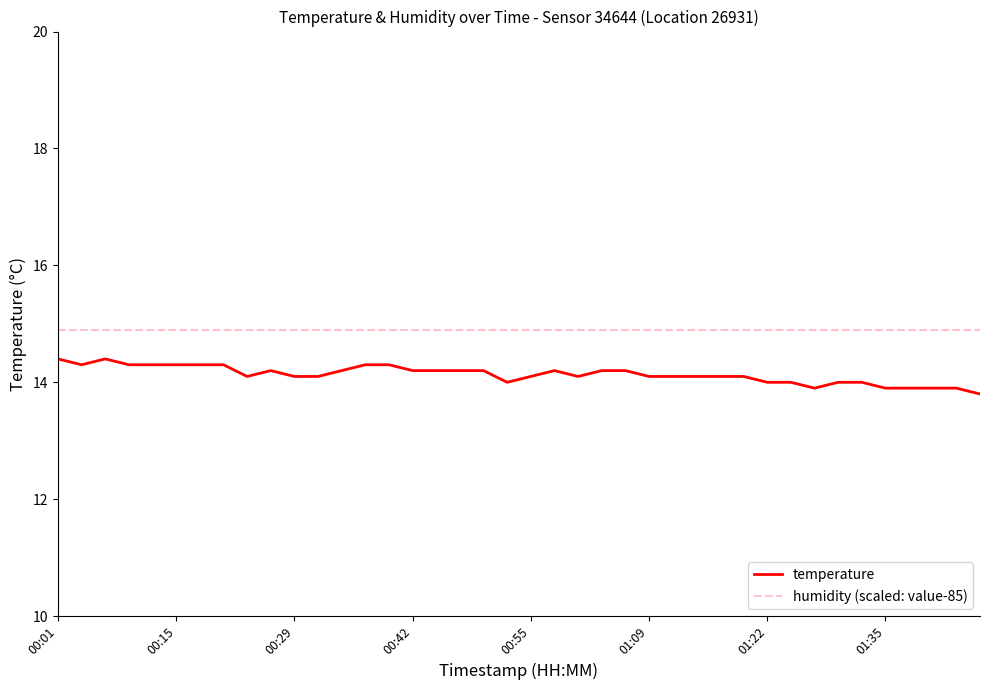

Count the number of categories in the chart.

40